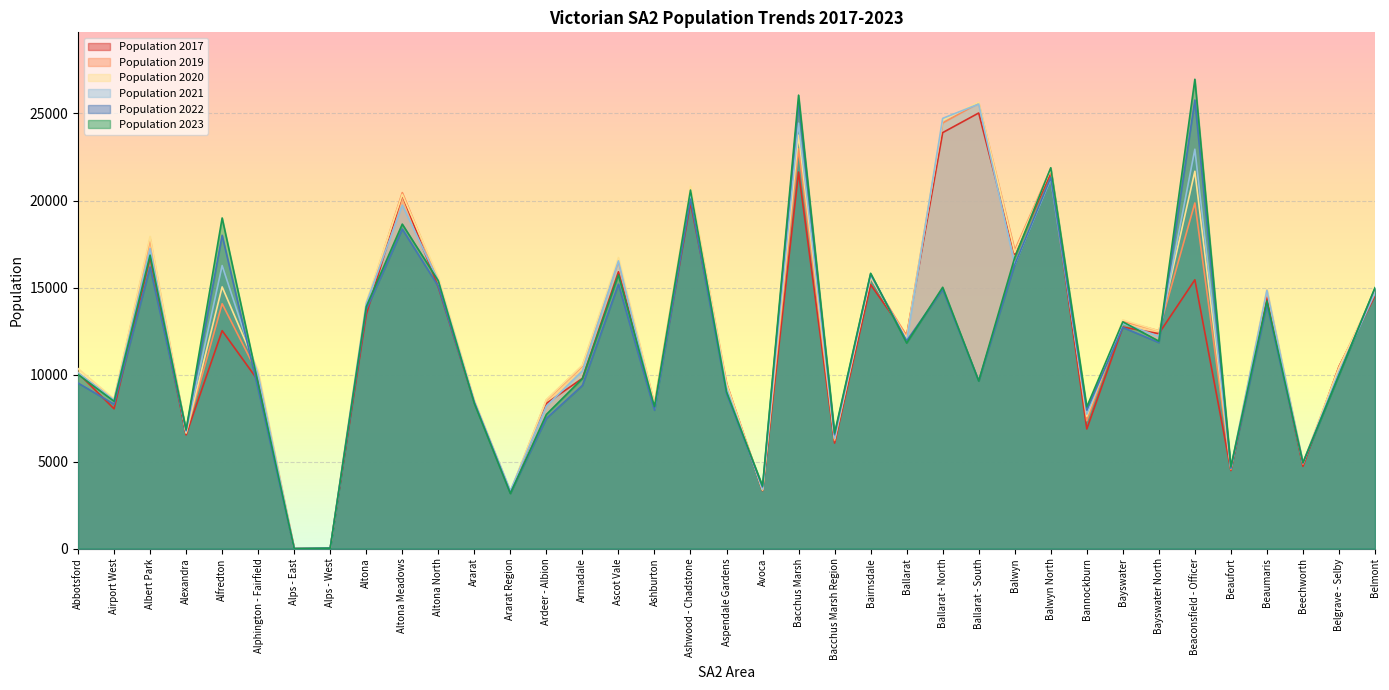

What is the approximate value of Population 2023 at Ararat Region?

3162